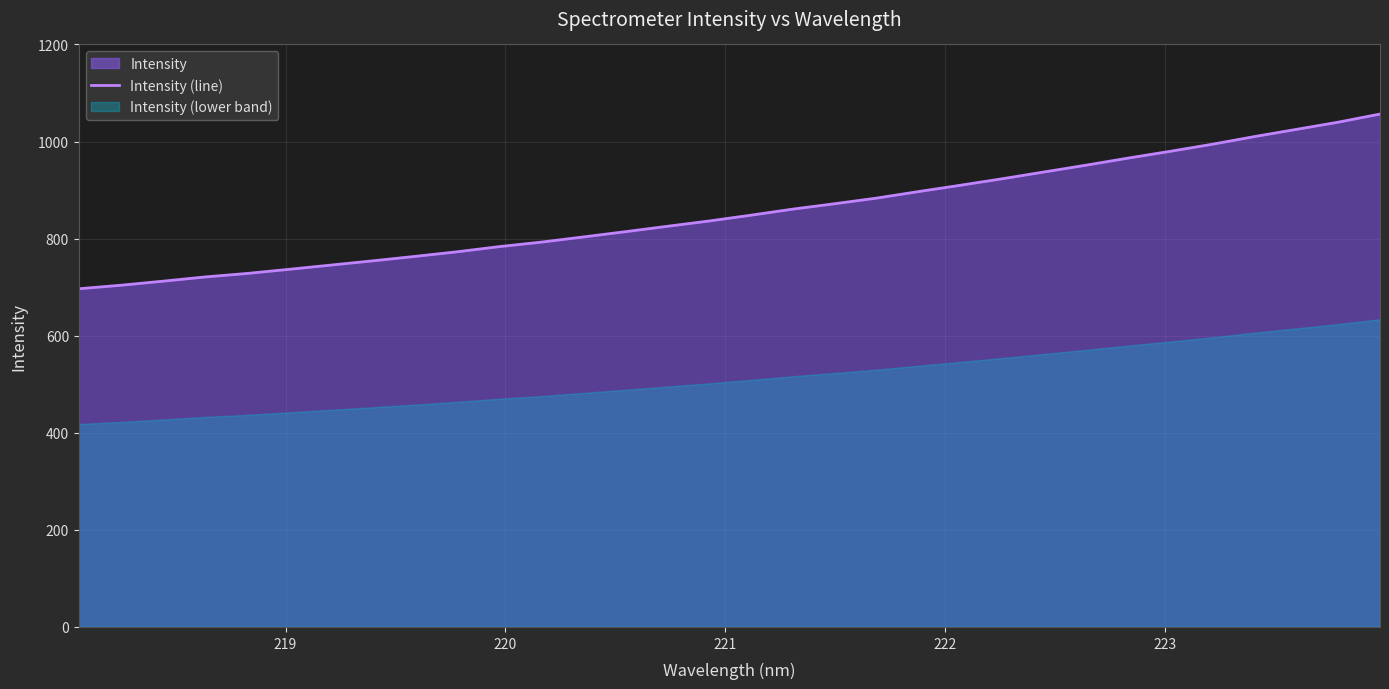

True or false: the data has more than 0 interior local peaks.

False